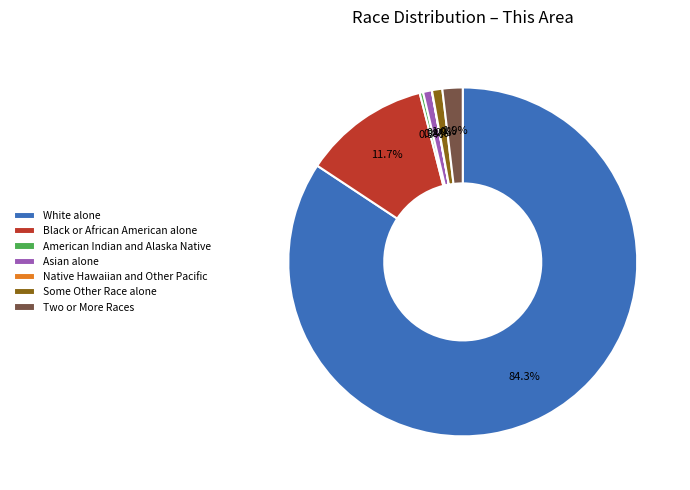

Which slice is the largest?

White alone